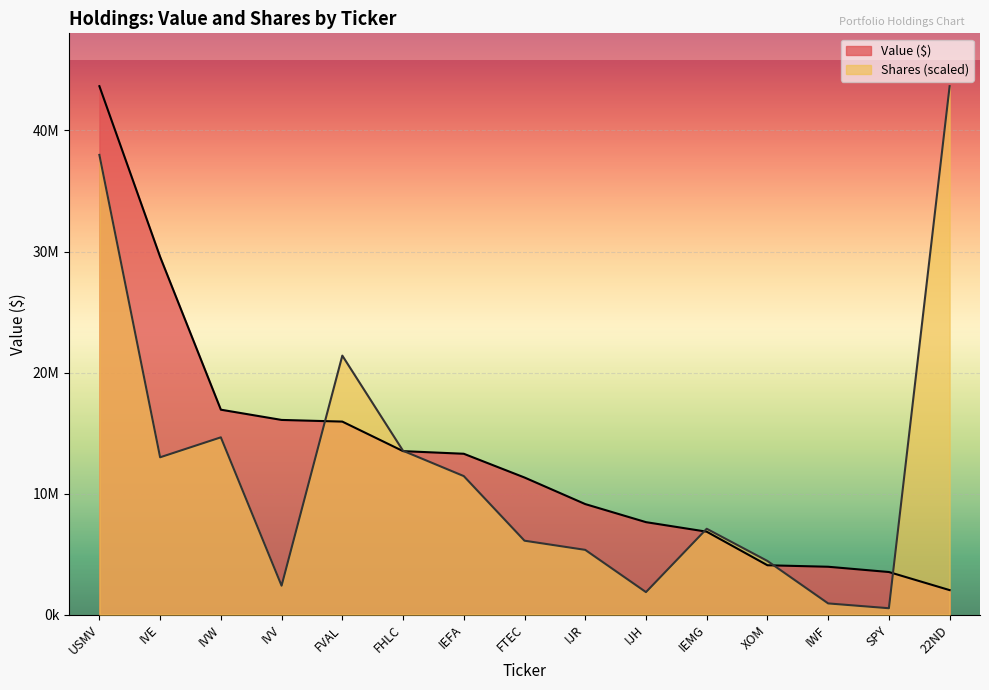

Which label corresponds to the smallest value in the chart?

SPY